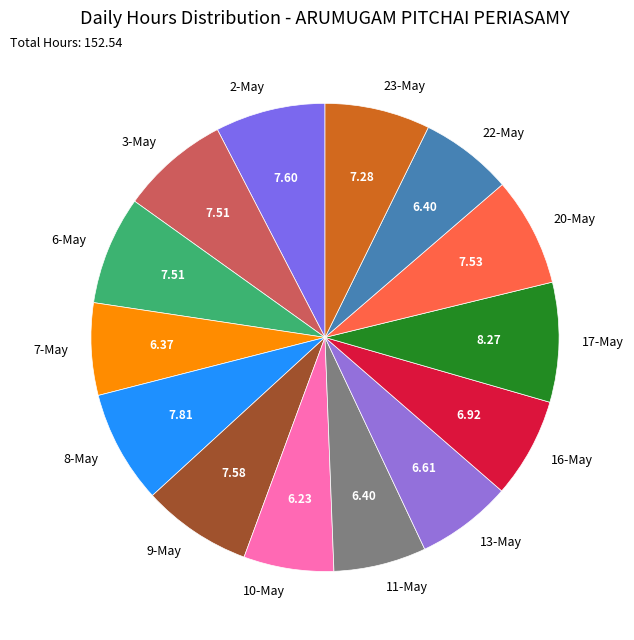

Count the number of slices in the pie.

14